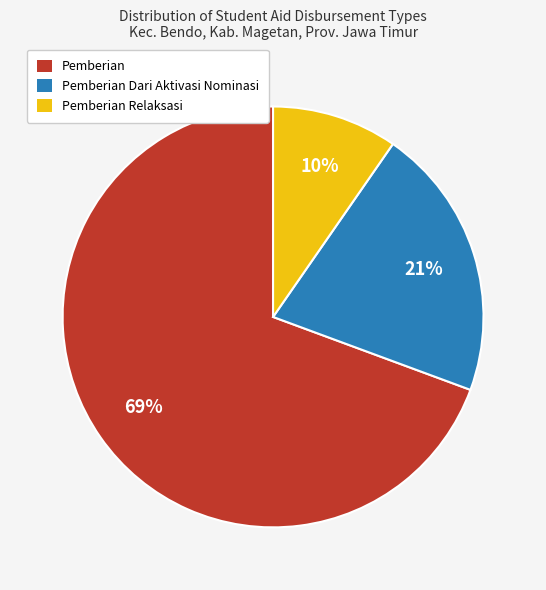

Which slice is the smallest?

Pemberian Relaksasi